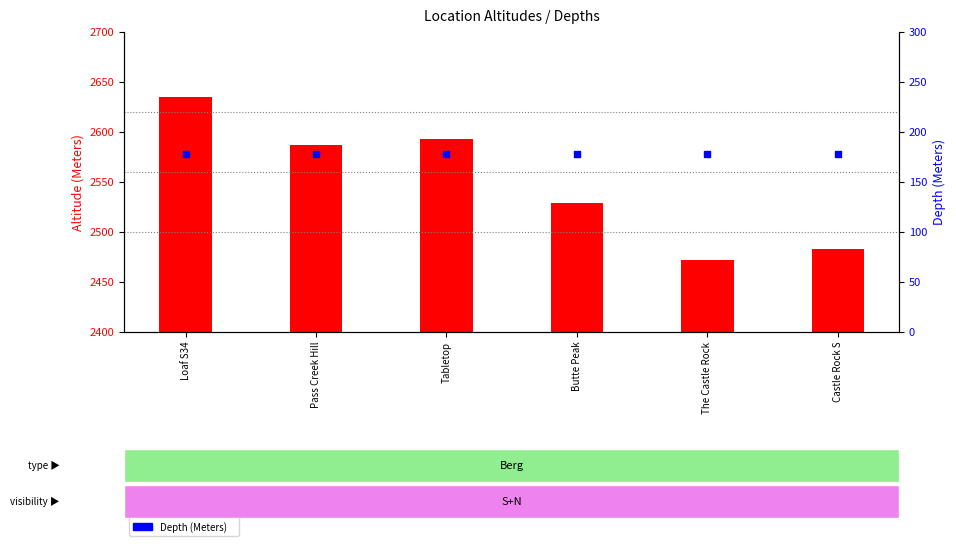

At how many categories does at least one series exceed 1518?

6